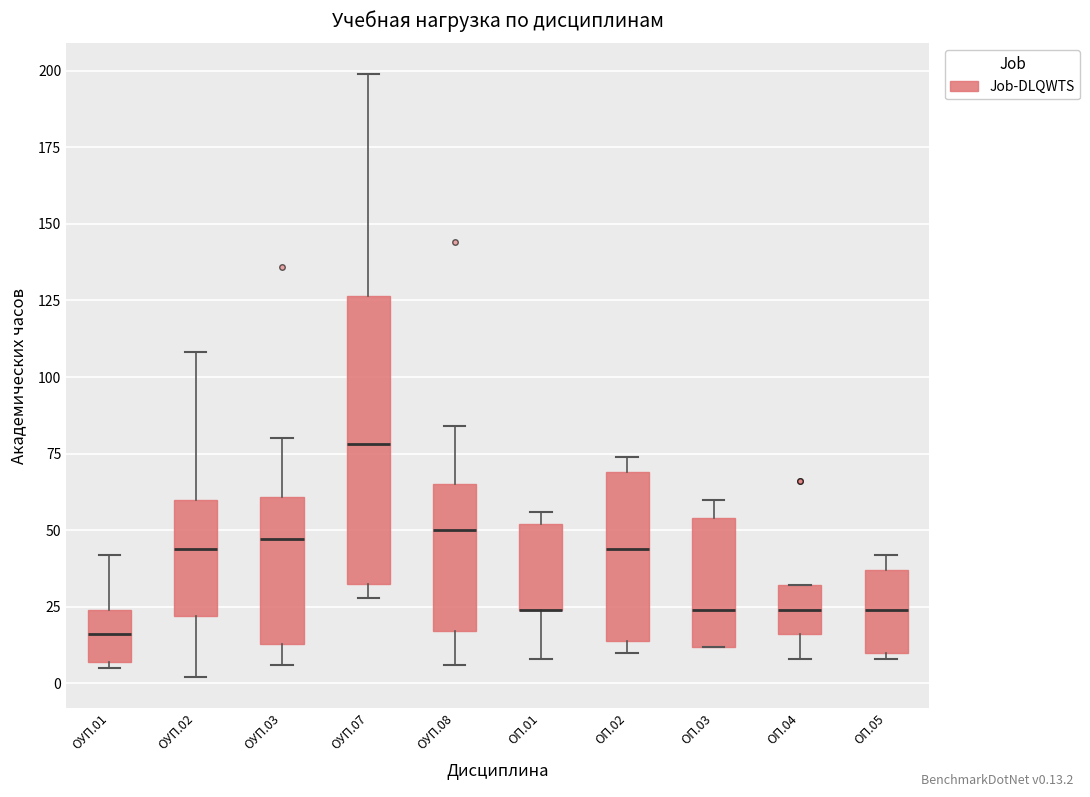

Comparing the boxes themselves (not the whiskers), which one is the tallest?

ОУП.07